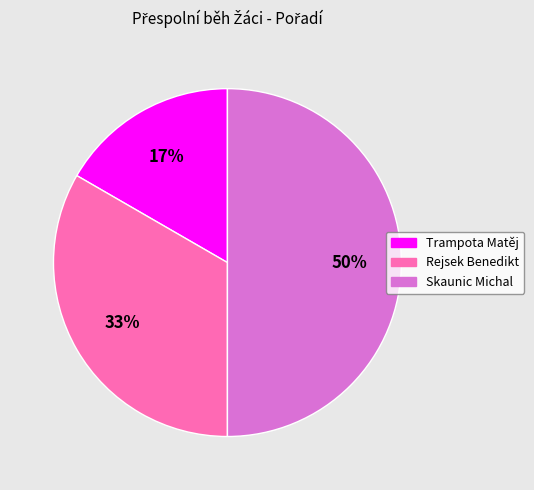

Approximately how many times larger is the value at Rejsek Benedikt compared to Skaunic Michal?

0.7